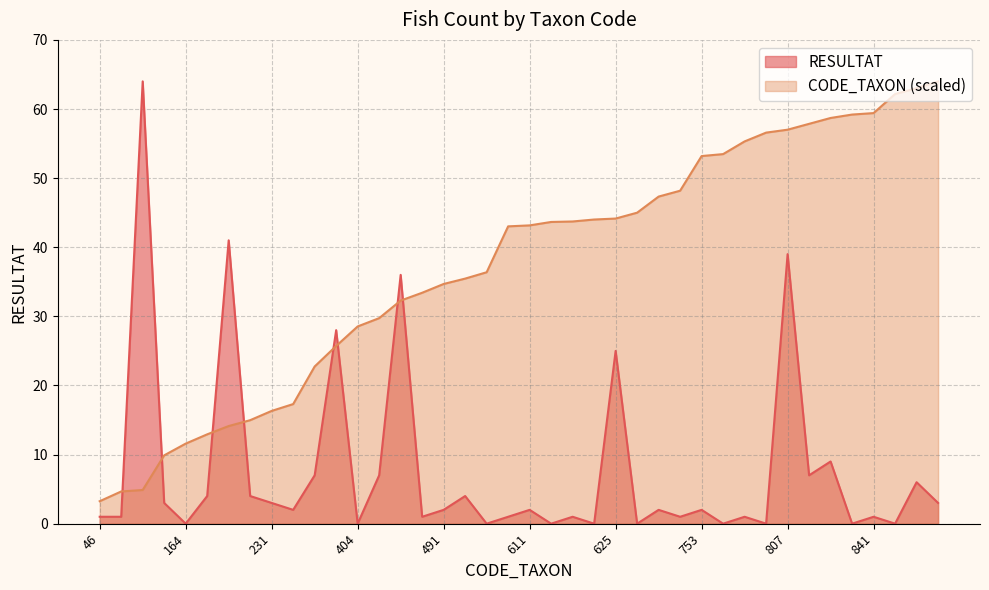

Count the number of categories in the chart.

40